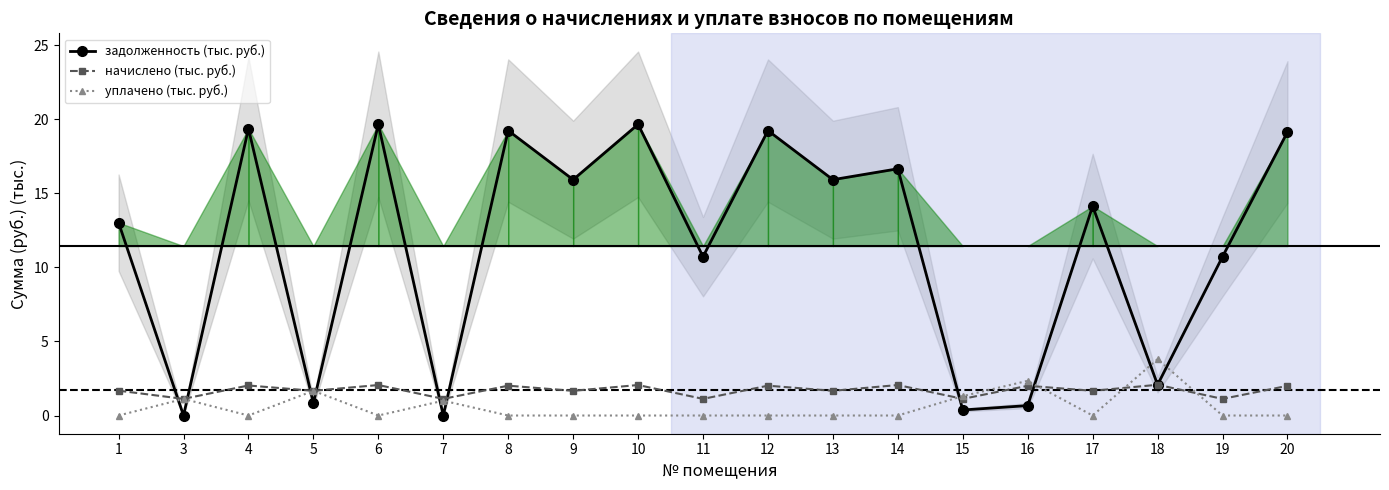

Where is the first local maximum for начислено (тыс. руб.)?

4